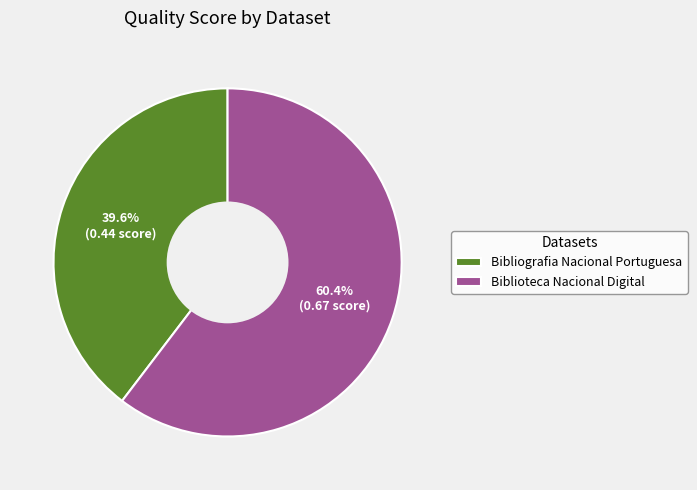

What percentage is the Bibliografia Nacional Portuguesa slice, to the nearest percent?

40%